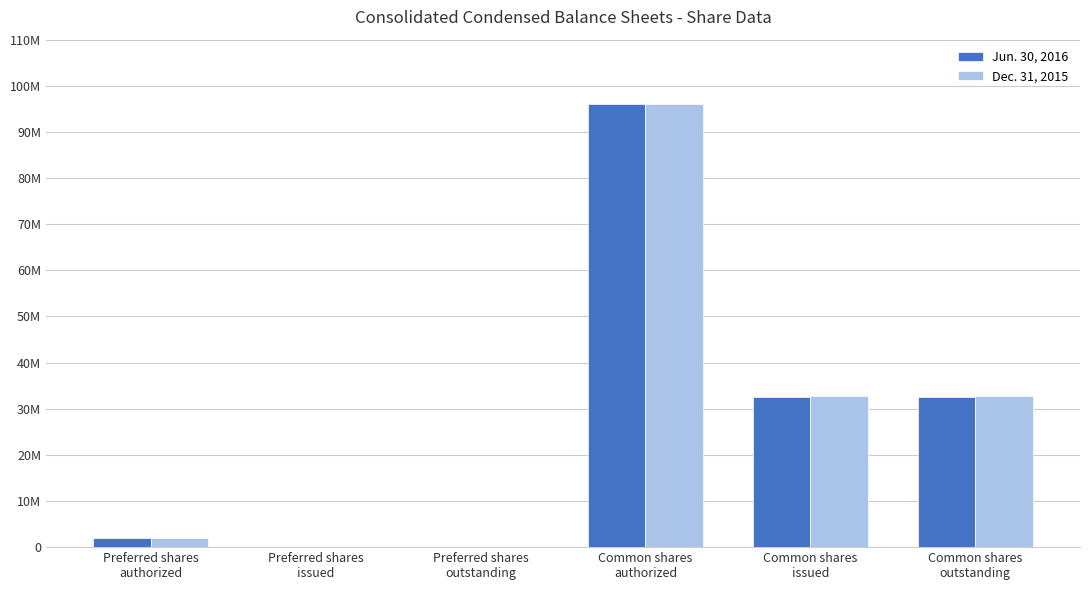

What are all the series names shown in the legend?

Jun. 30, 2016, Dec. 31, 2015